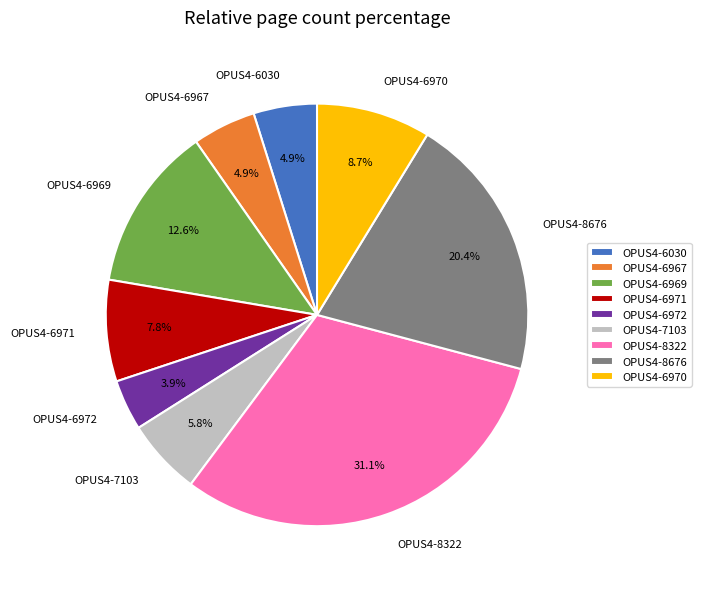

What is the ratio of the value at OPUS4-8322 to the value at OPUS4-6972?

8.0